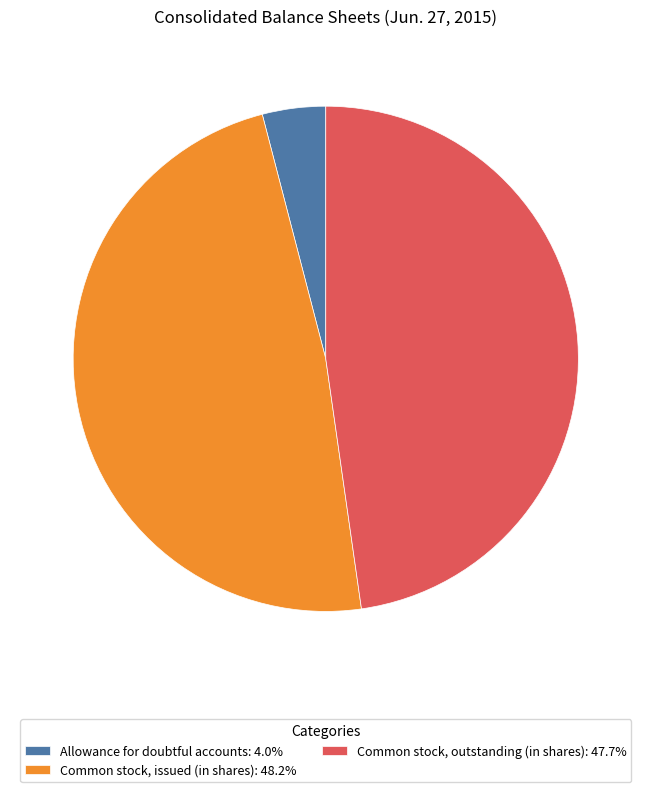

Is it true that Allowance for doubtful accounts is 16% of the pie?

False